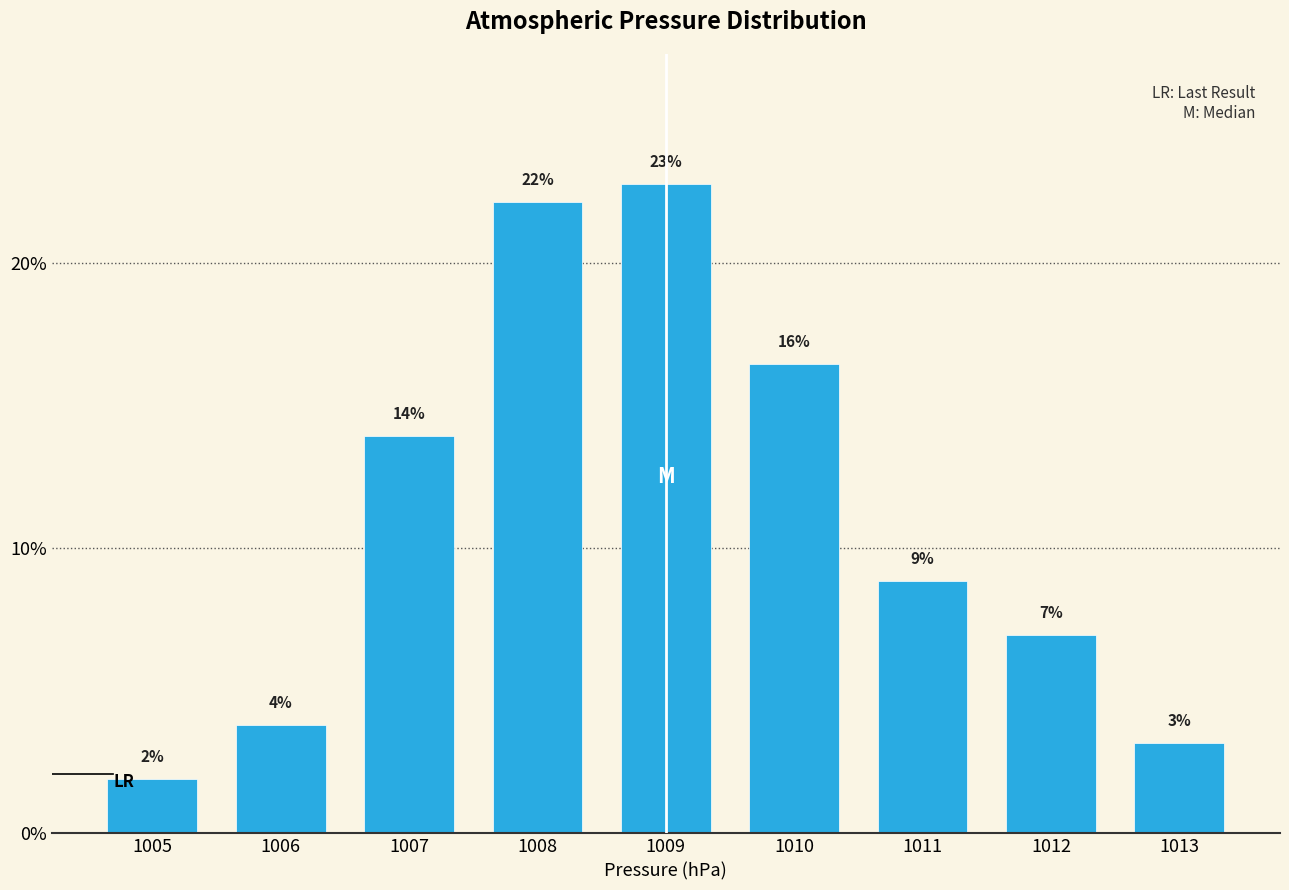

Does the chart contain any negative values?

No